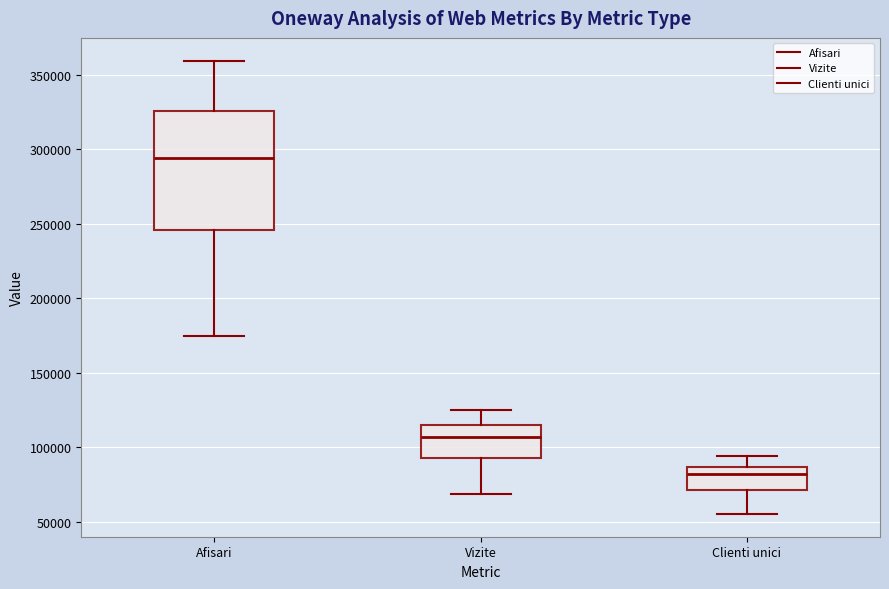

Where does the median line of the box for Vizite sit on the y-axis? The values are not printed on the chart, so give them approximately, as read against the axis.

105000